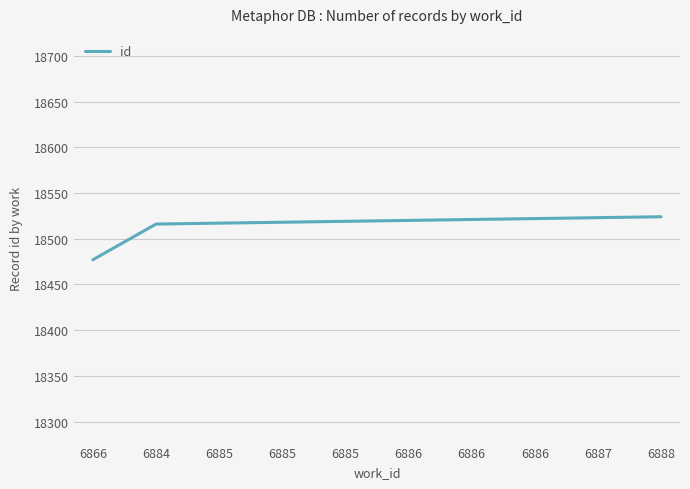

The chart shows a value of 18518 at 6885. True or false?

True